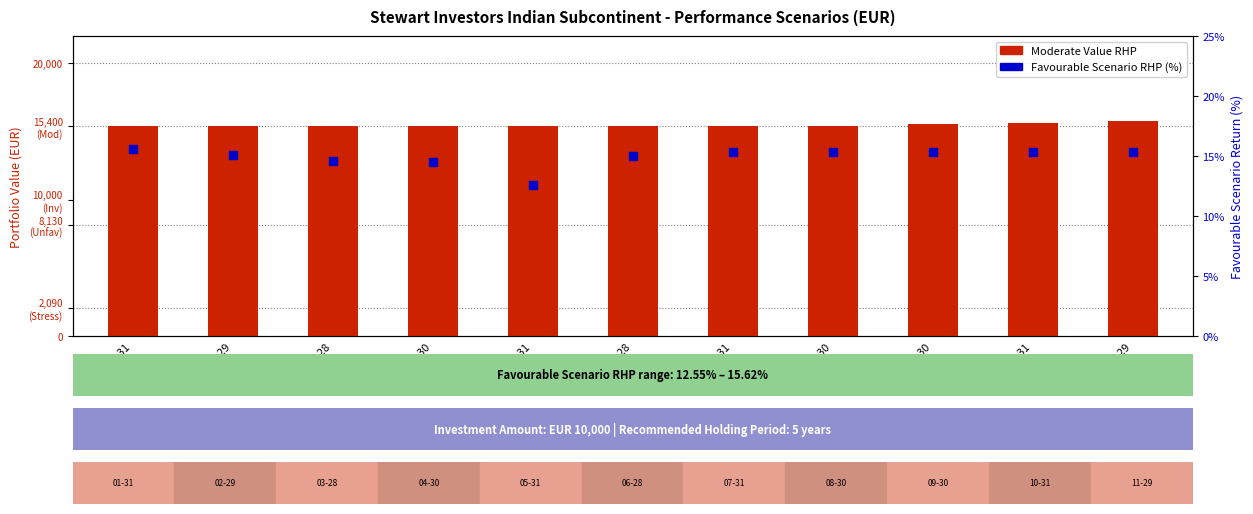

Which series reaches the minimum Y coordinate?

Favourable Scenario RHP (%)